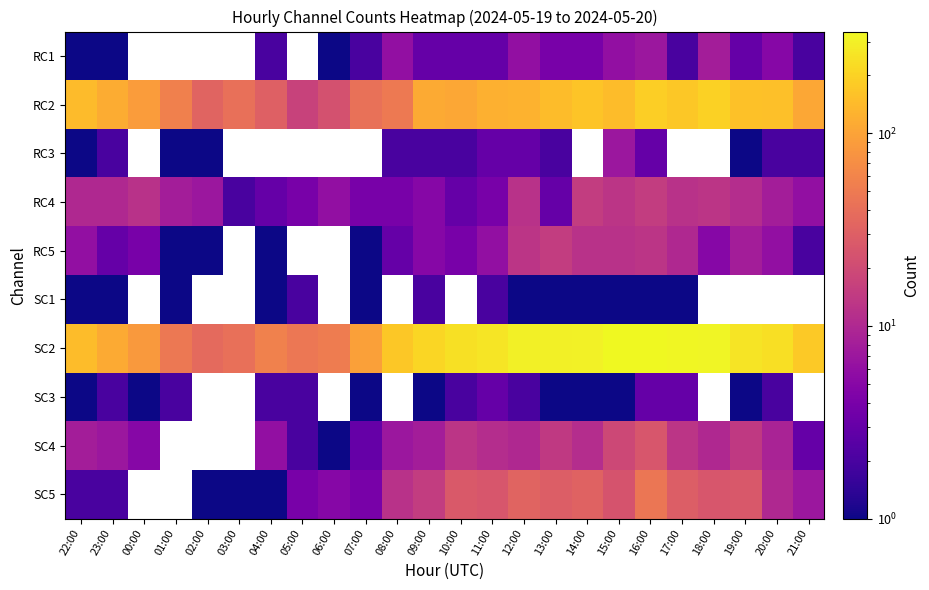

At which label does SC5 first exceed 12?

09:00